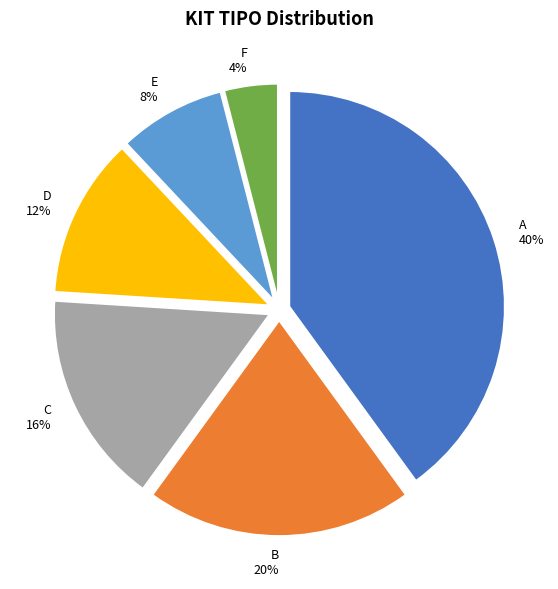

Rank the categories by value from lowest to highest.

F, E, D, C, B, A